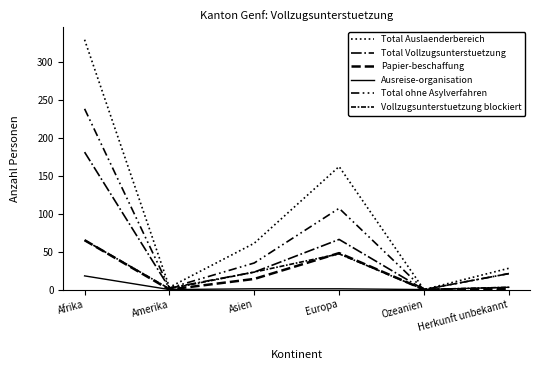

In Ausreise-organisation, how many points are lower than both neighbors (excluding endpoints)?

2